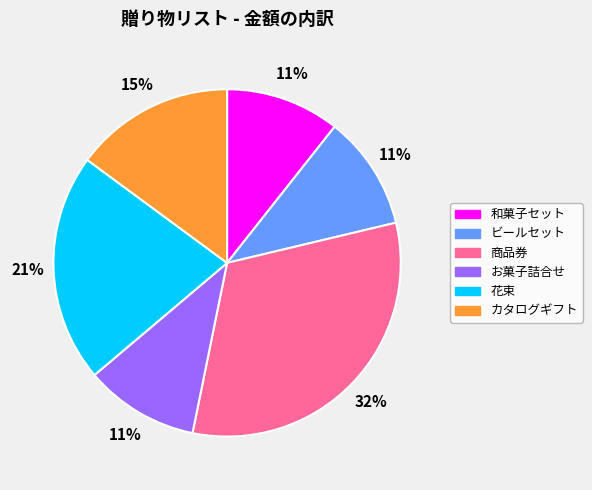

To the nearest percent, what percentage of the pie is ビールセット?

11%